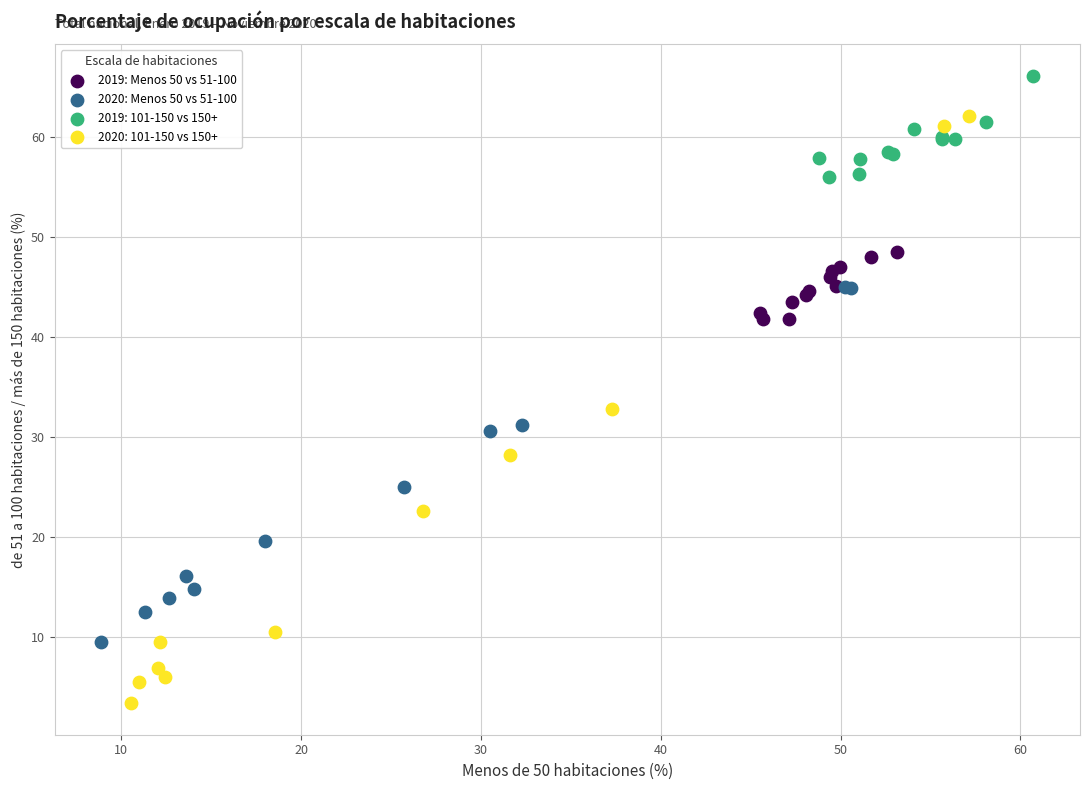

Which series contains the highest Y value?

2019: 101-150 vs 150+